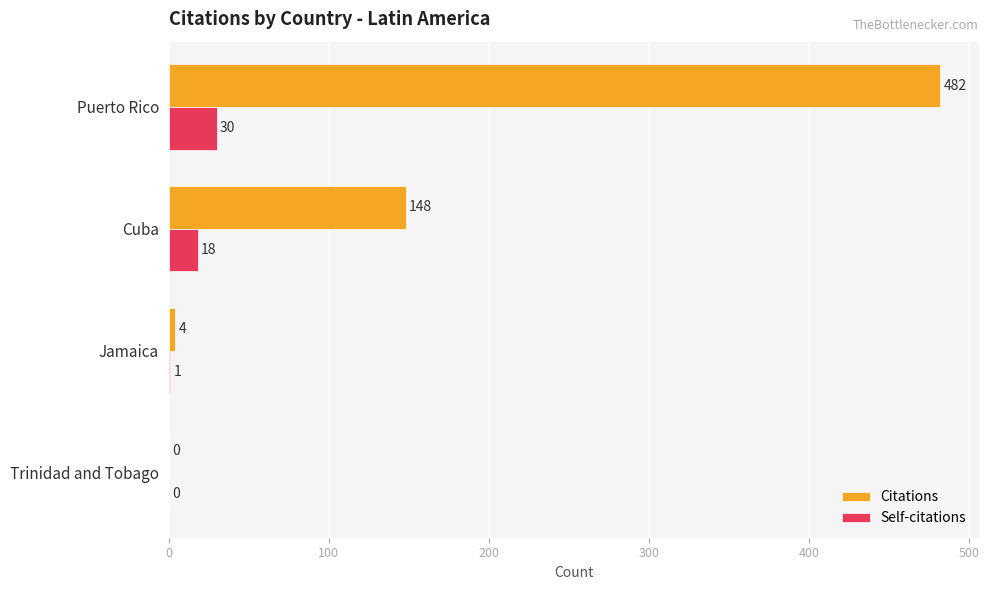

What are all the series names shown in the legend?

Citations, Self-citations